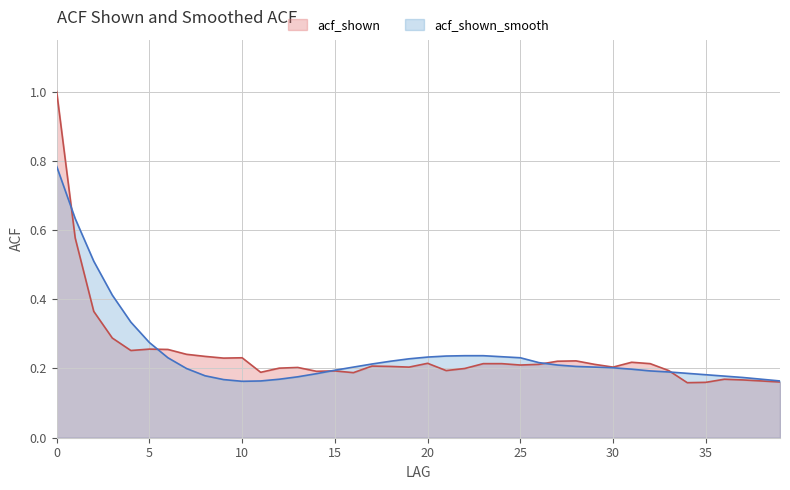

Is the value of acf_shown at 23 greater than the value of acf_shown_smooth at 16?

Yes